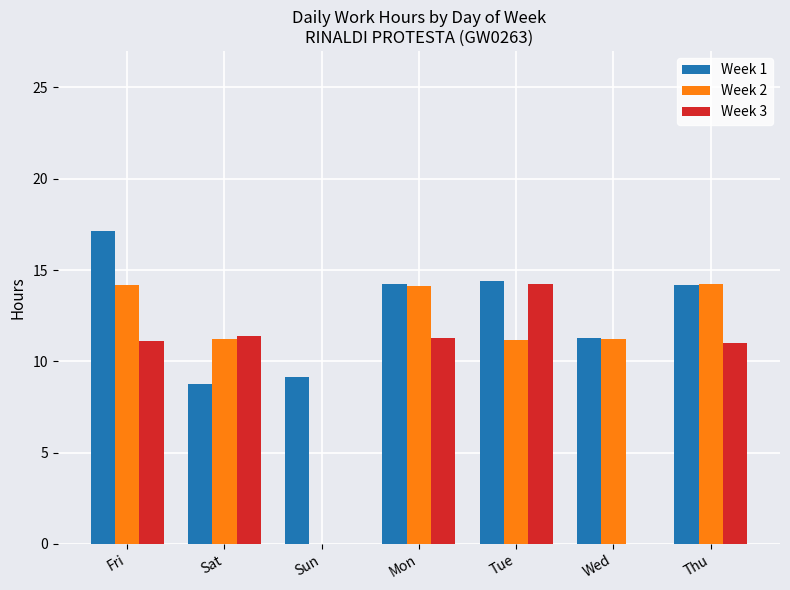

At which category is the sum across all series the highest?

Fri